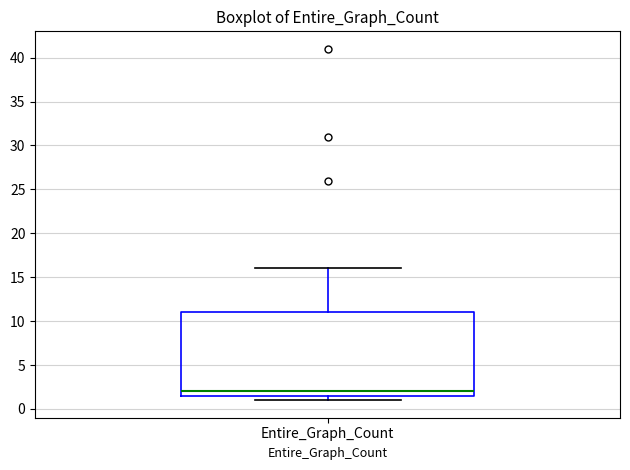

Read this box plot against the y-axis: the position of the median line, the range covered by the box, and the ends of both whiskers. The values are not printed on the chart, so give them approximately, as read against the axis.

median 2.0, box 1.5 to 11.0, whiskers 1.0 to 16.0